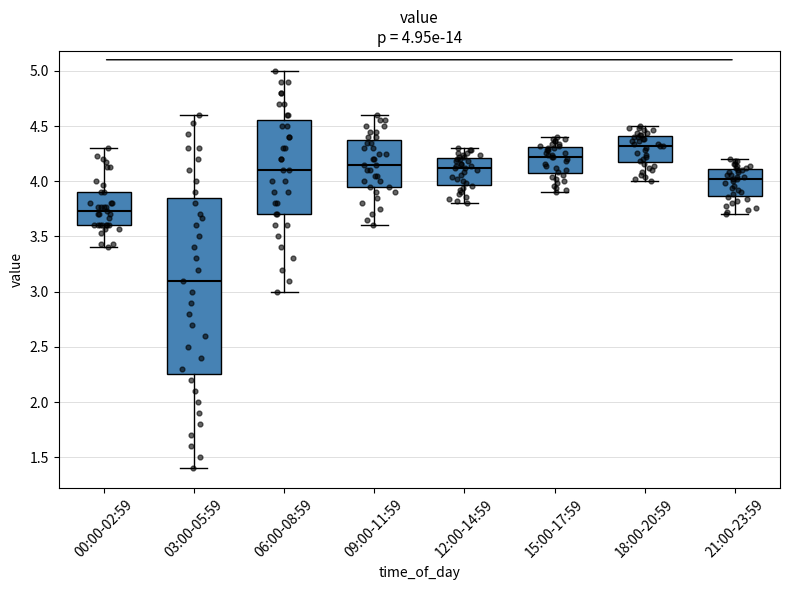

Comparing the boxes themselves (not the whiskers), which one is the tallest?

03:00-05:59